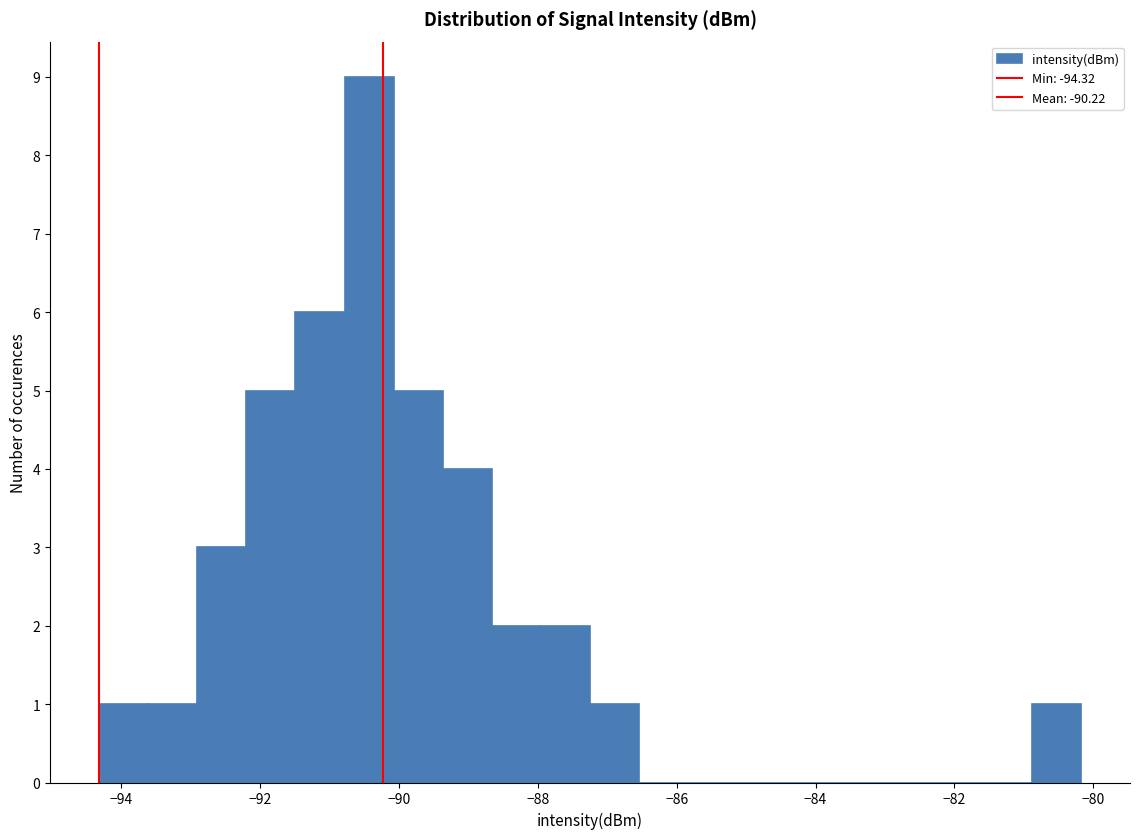

Read against the x-axis, roughly where is the centre of the tallest bar?

-90.4